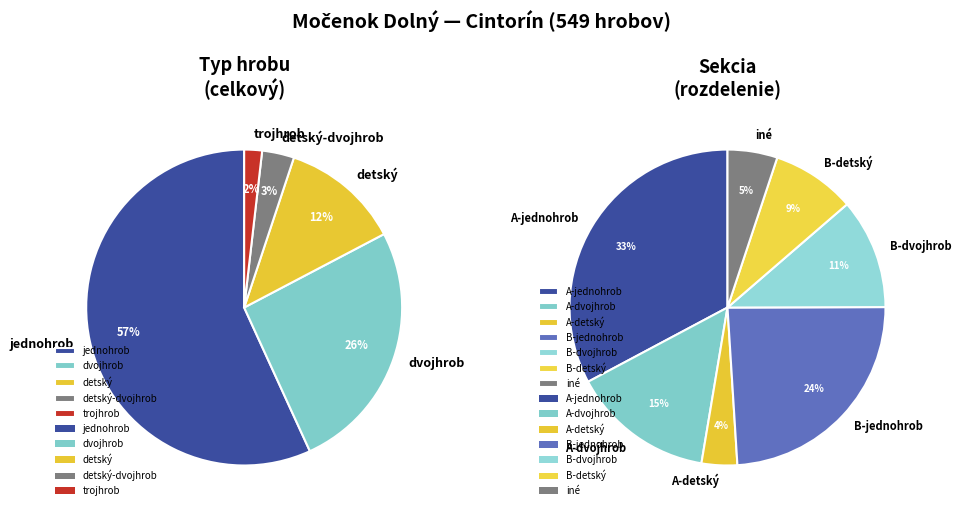

What percentage is the jednohrob slice, to the nearest percent?

57%